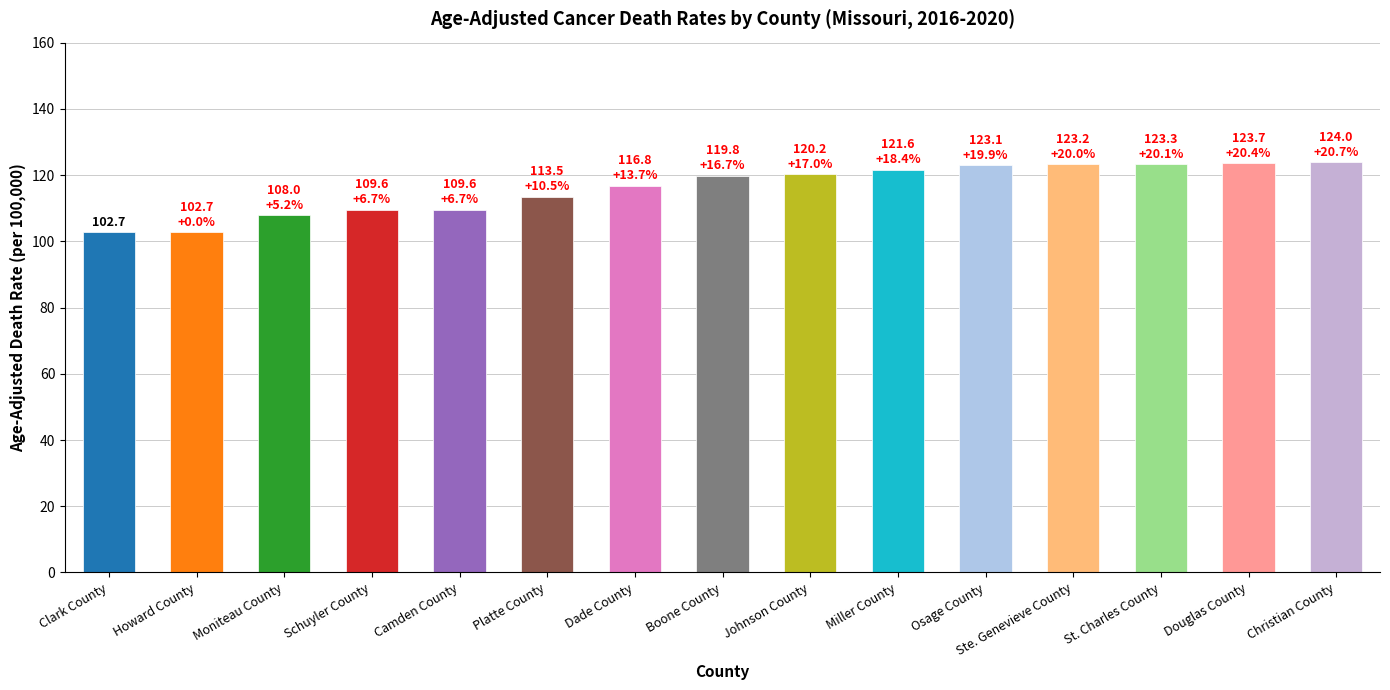

Where is the data nearest to the value 113?

Platte County